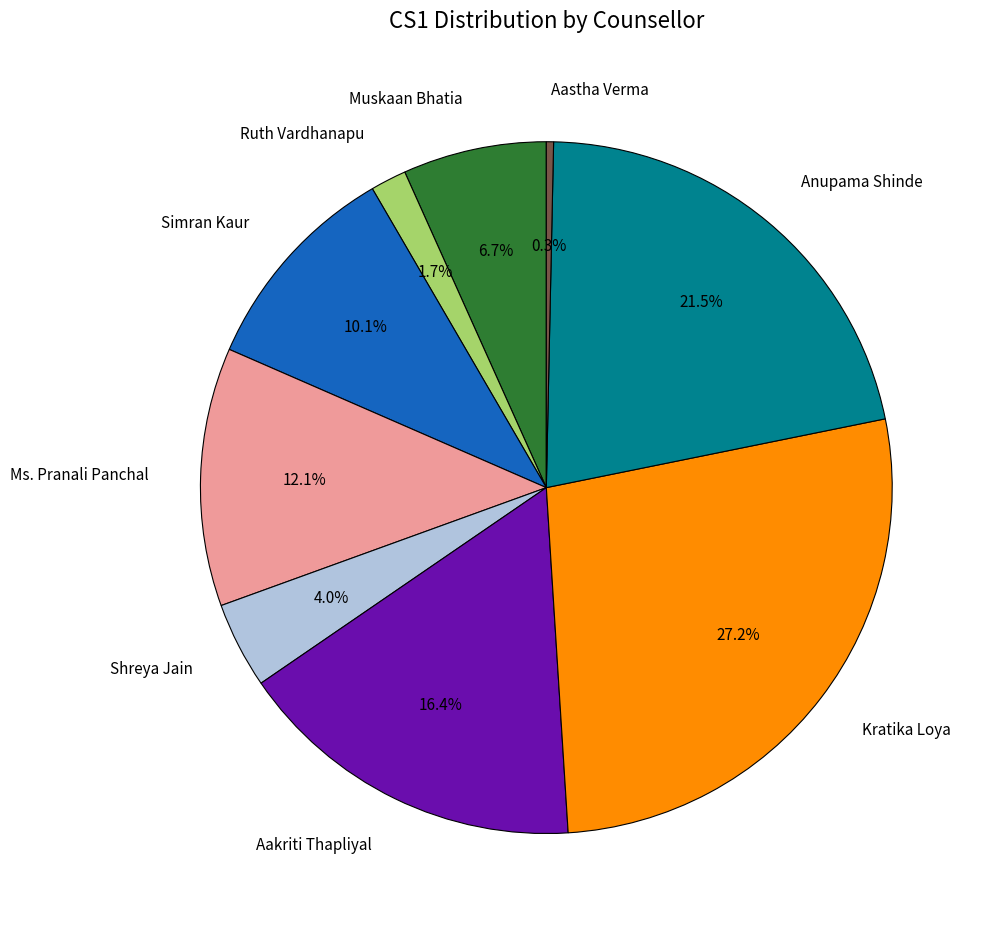

Rank the categories by value from lowest to highest.

Aastha Verma, Ruth Vardhanapu, Shreya Jain, Muskaan Bhatia, Simran Kaur, Ms. Pranali Panchal, Aakriti Thapliyal, Anupama Shinde, Kratika Loya